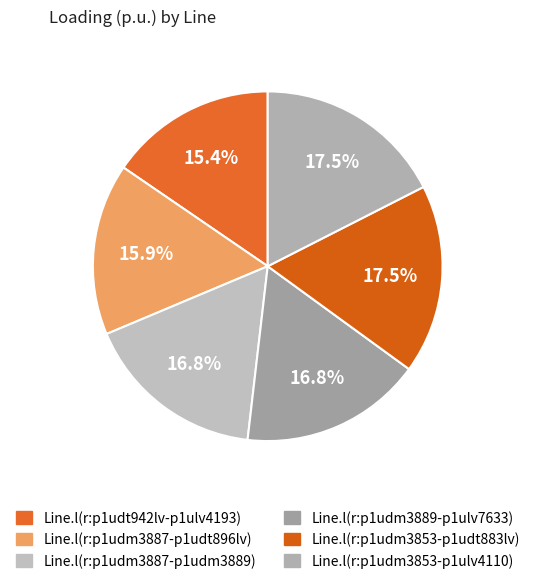

What is the total percentage of Line.l(r:p1udm3889-p1ulv7633) and Line.l(r:p1udm3853-p1udt883lv)?

34.3%